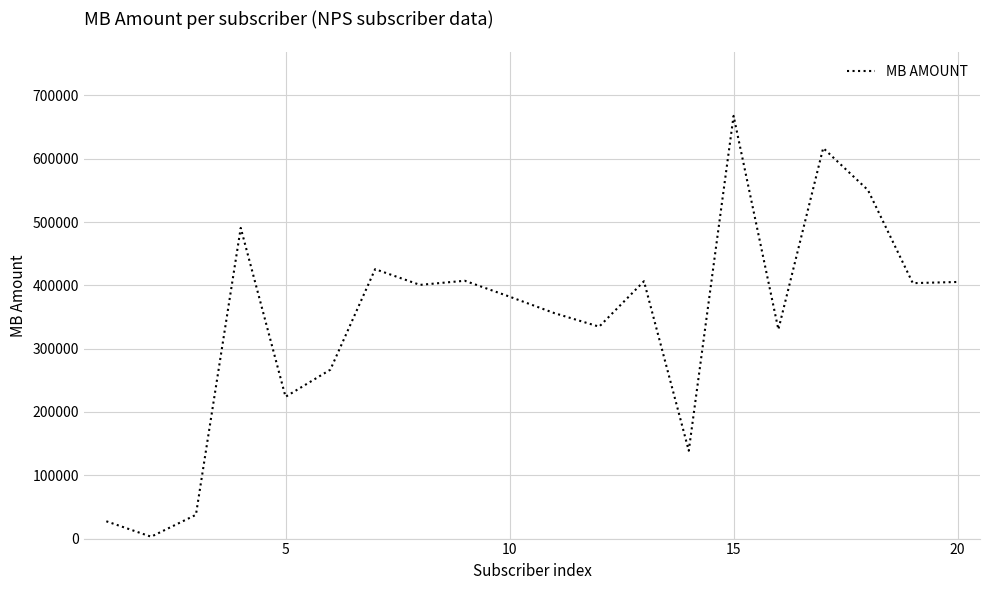

What is the difference between the maximum and minimum values?

664750